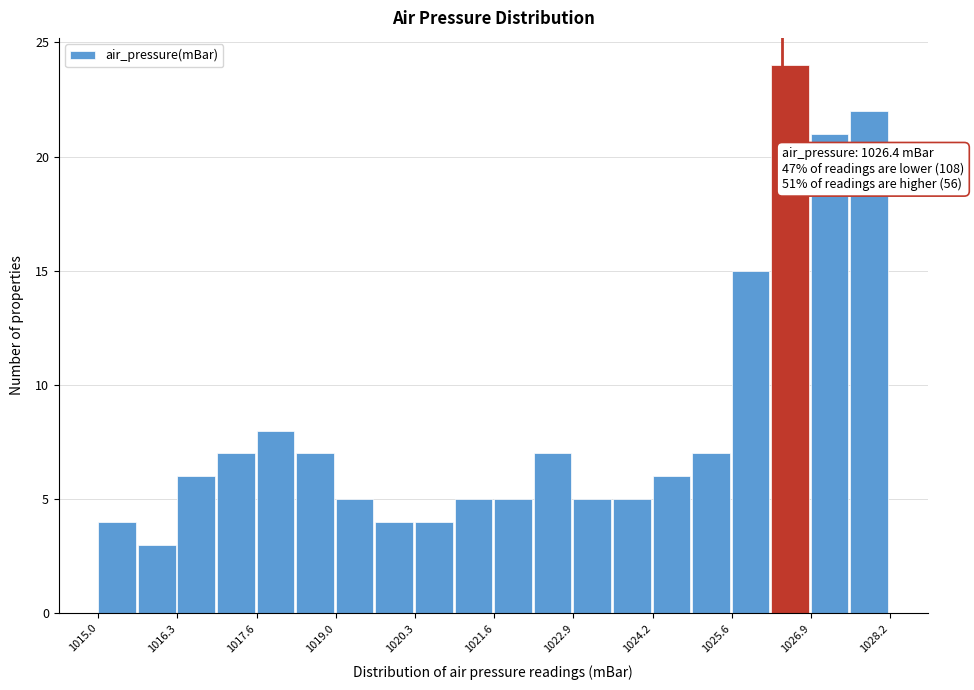

Around what value on the x-axis is the tallest bar? Give the approximate position of its centre, as read against the axis.

1026.6